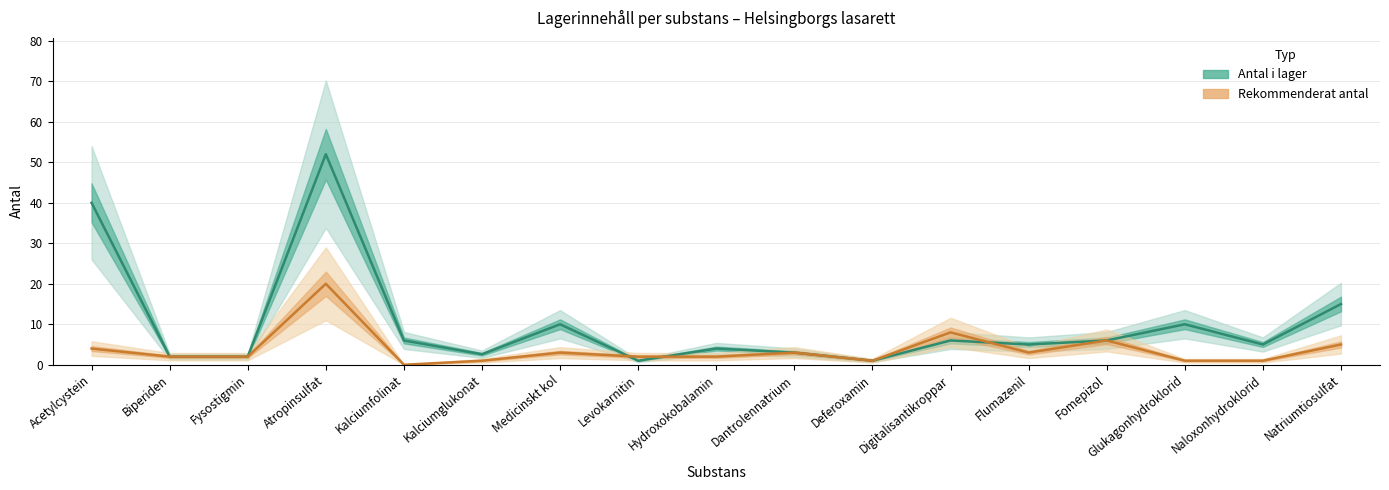

What is the label of the 13th point from the right?

Kalciumfolinat